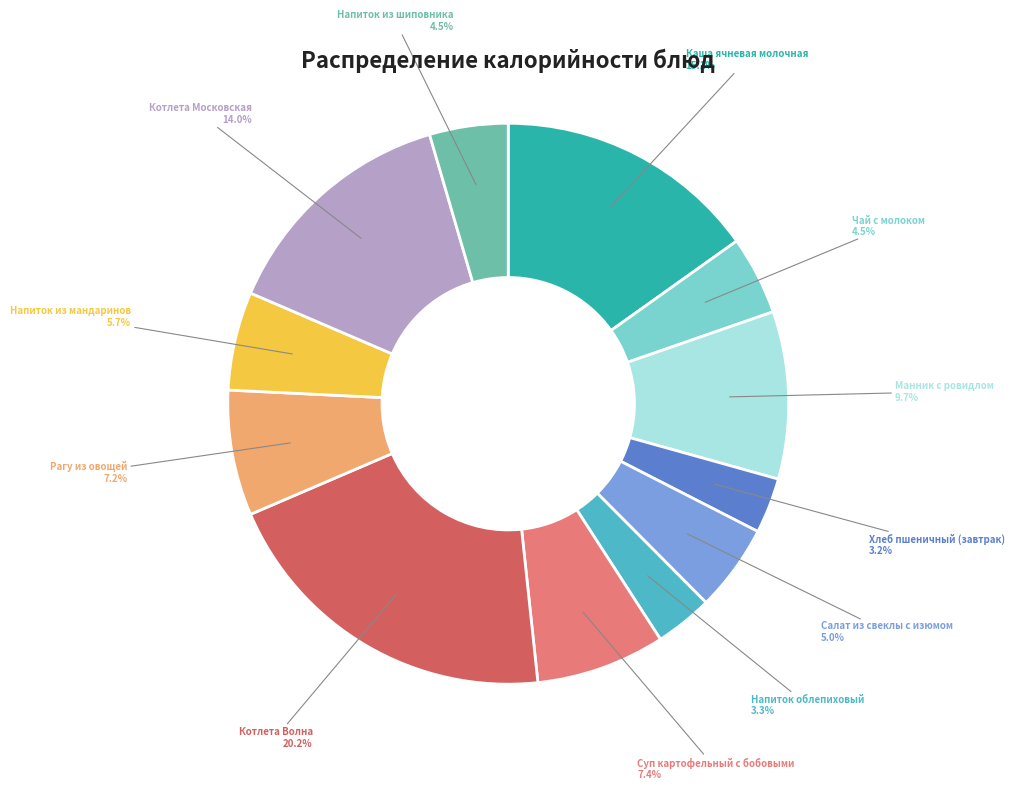

Does any single category account for the majority?

No